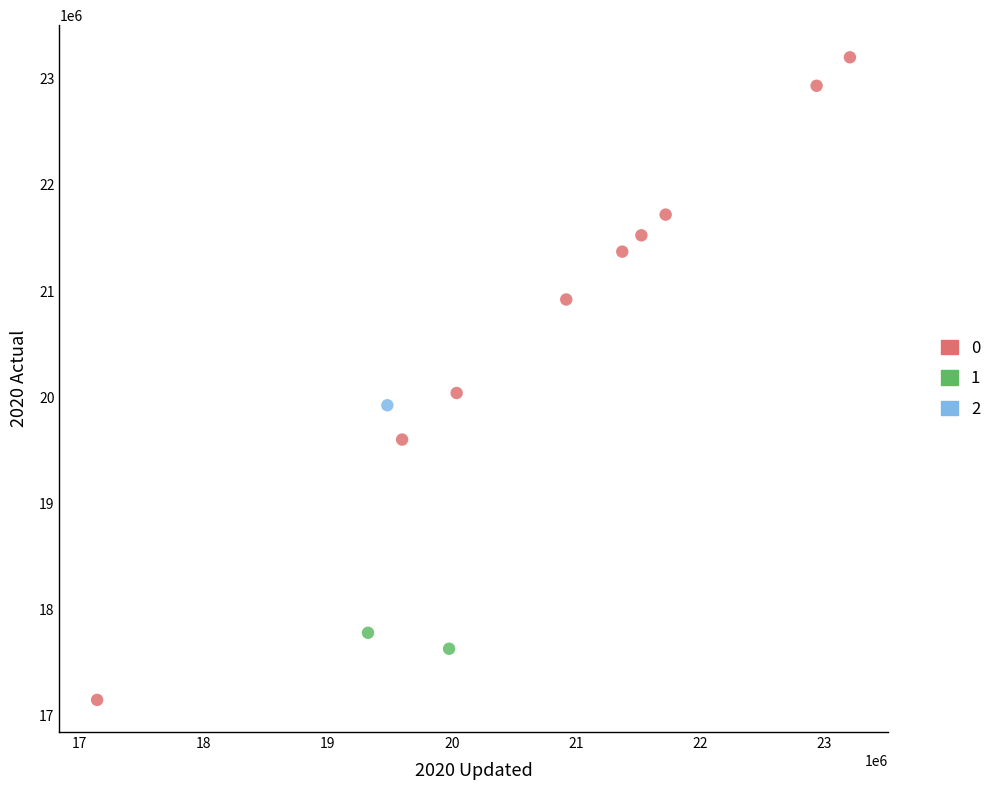

What are all the series names shown in the legend?

0, 1, 2